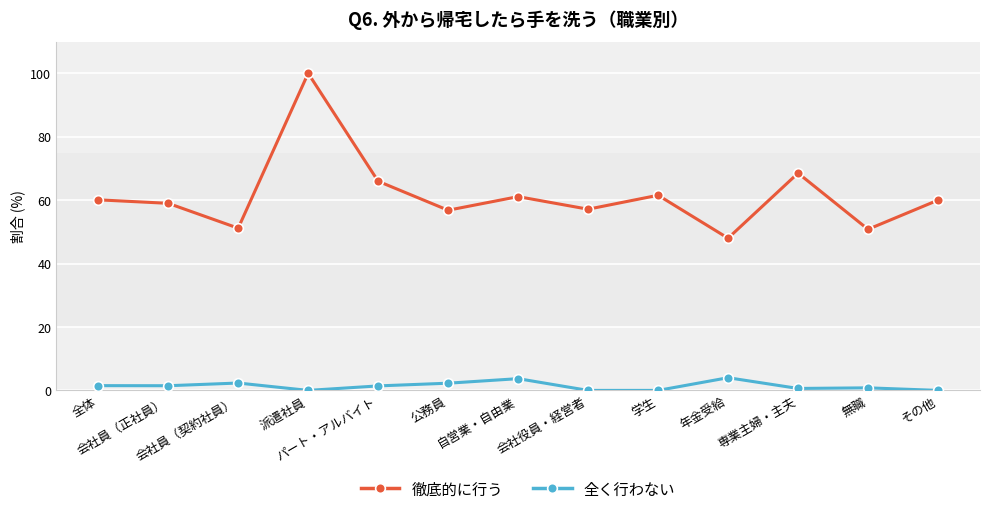

Does the chart have visible grid lines?

Yes